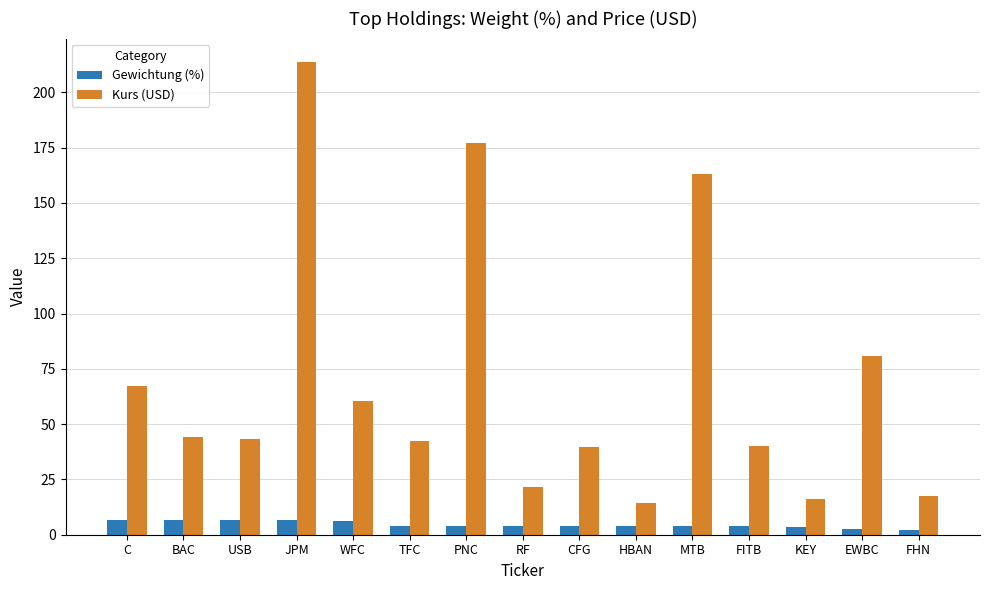

How many data points in Kurs (USD) are less than 43?

7